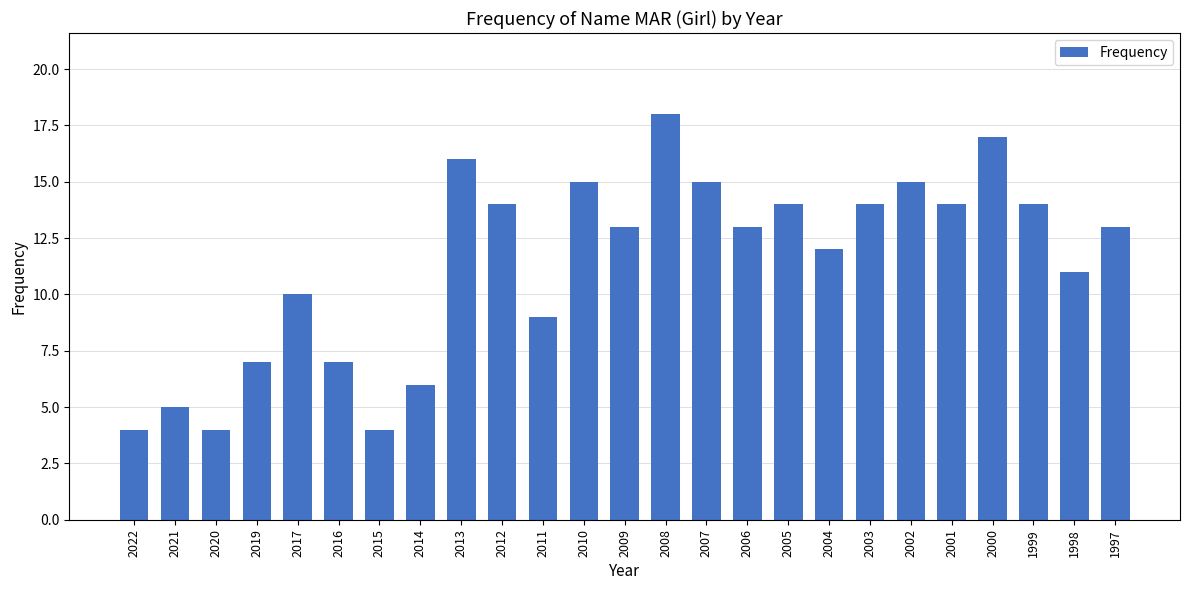

What is the ratio of the value at 2021 to the value at 2015?

1.2